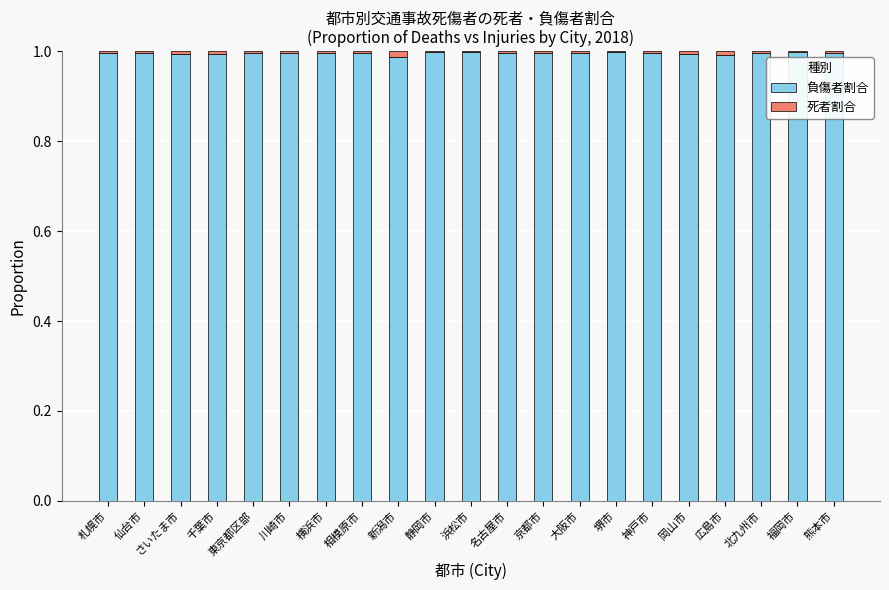

What is the sum of all 負傷者割合 values?

20.9